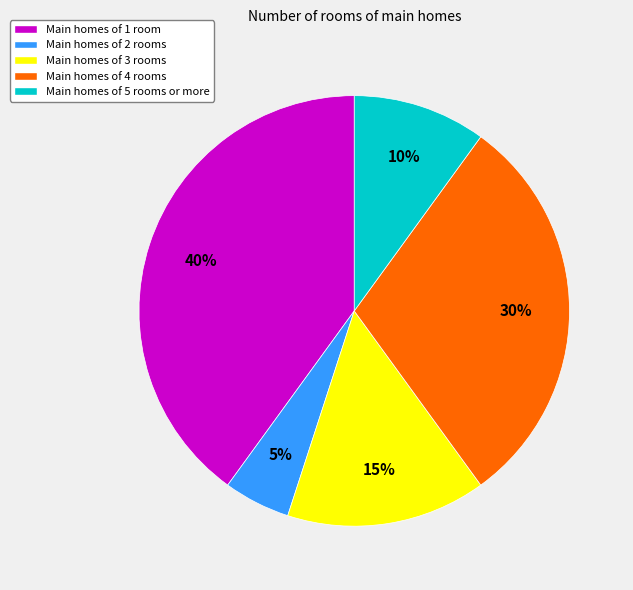

Combined, do Main homes of 1 room and Main homes of 4 rooms account for over 50%?

Yes